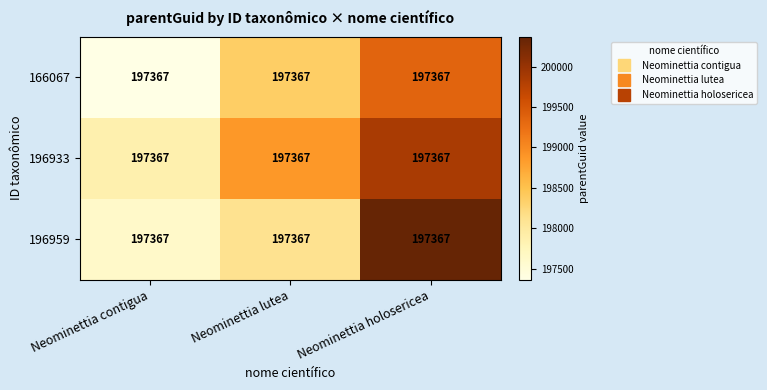

Rank the series at Neominettia holosericea from highest to lowest value.

196959, 196933, 166067